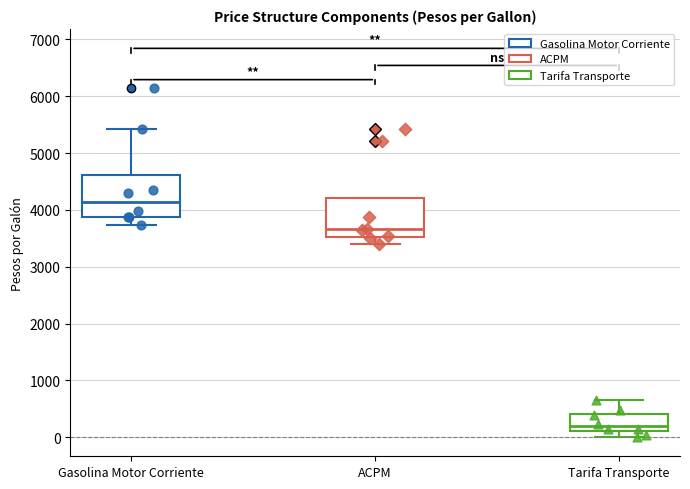

Which box has the lowest median line?

Tarifa Transporte